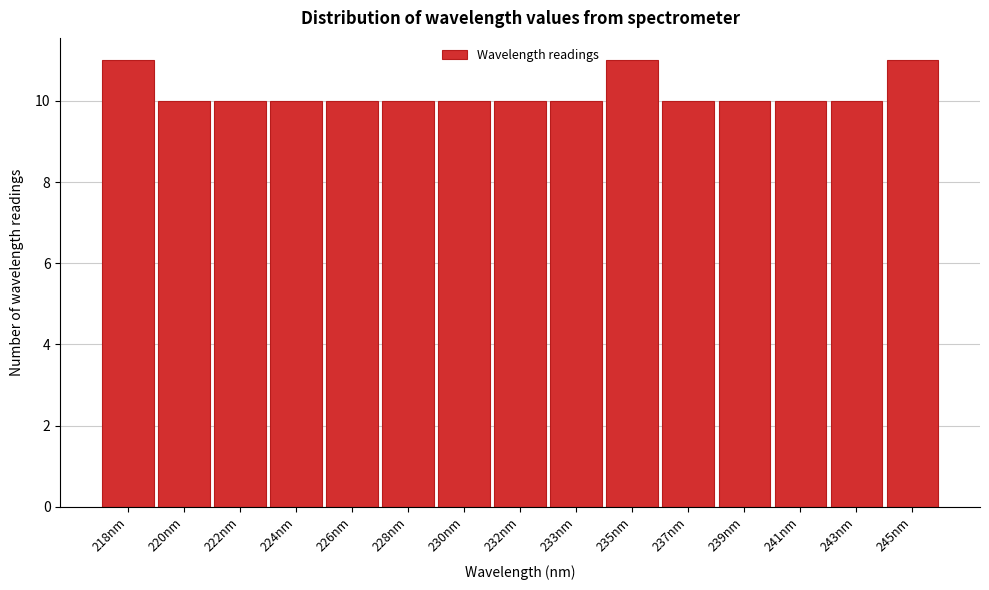

Reading left to right, transcribe all the data shown in this chart.

218nm=11	220nm=10	222nm=10	224nm=10	226nm=10	228nm=10	230nm=10	232nm=10	233nm=10	235nm=11	237nm=10	239nm=10	241nm=10	243nm=10	245nm=11